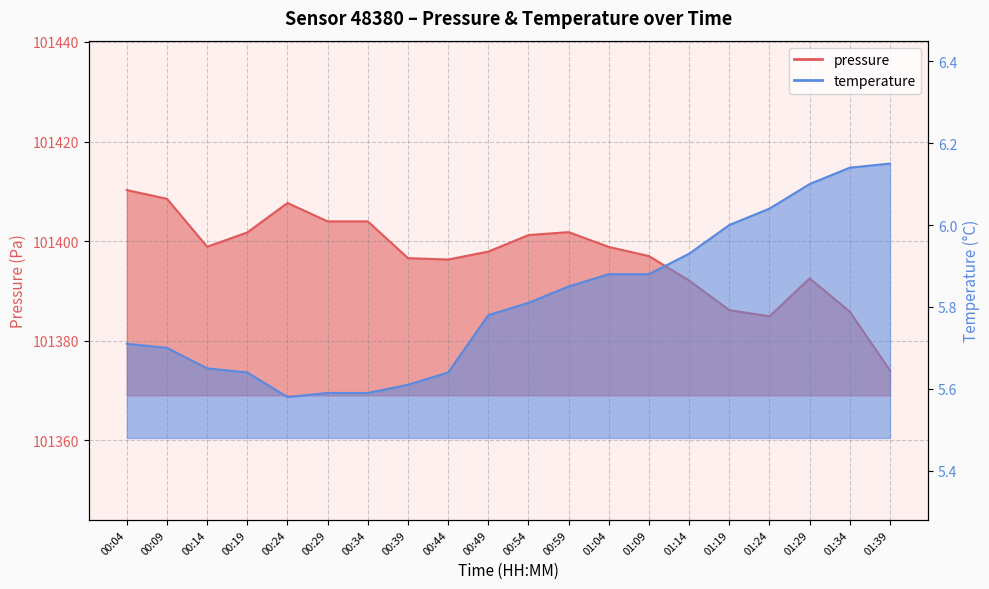

How many distinct data groups are displayed?

2